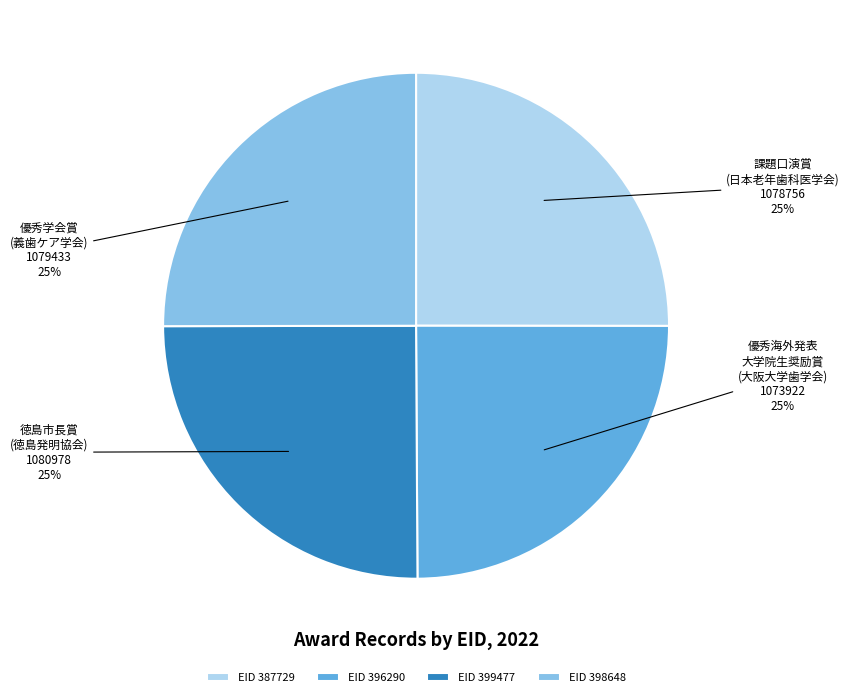

Is it true that EID 387729 is 12% of the pie?

False